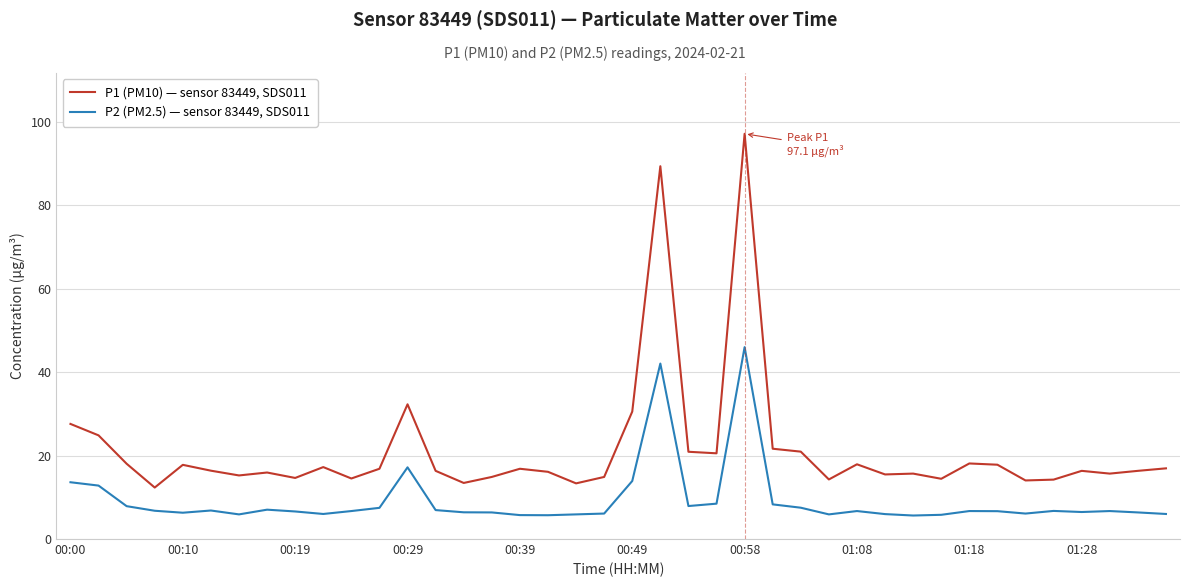

True or false: P2 (PM2.5) — sensor 83449, SDS011 and P1 (PM10) — sensor 83449, SDS011 intersect in this chart.

False